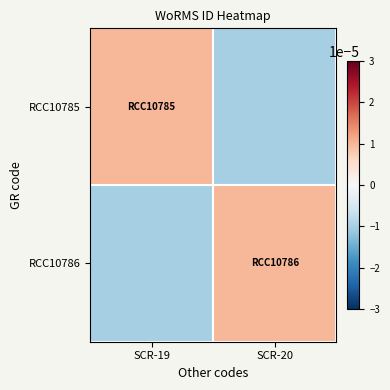

Which series has the largest range (max minus min)?

RCC10785